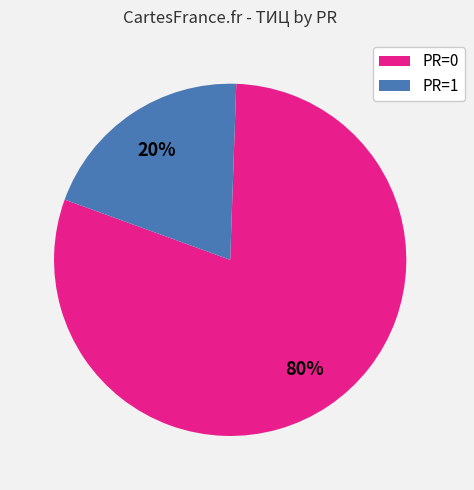

Does PR=0 represent more than half of the total?

Yes